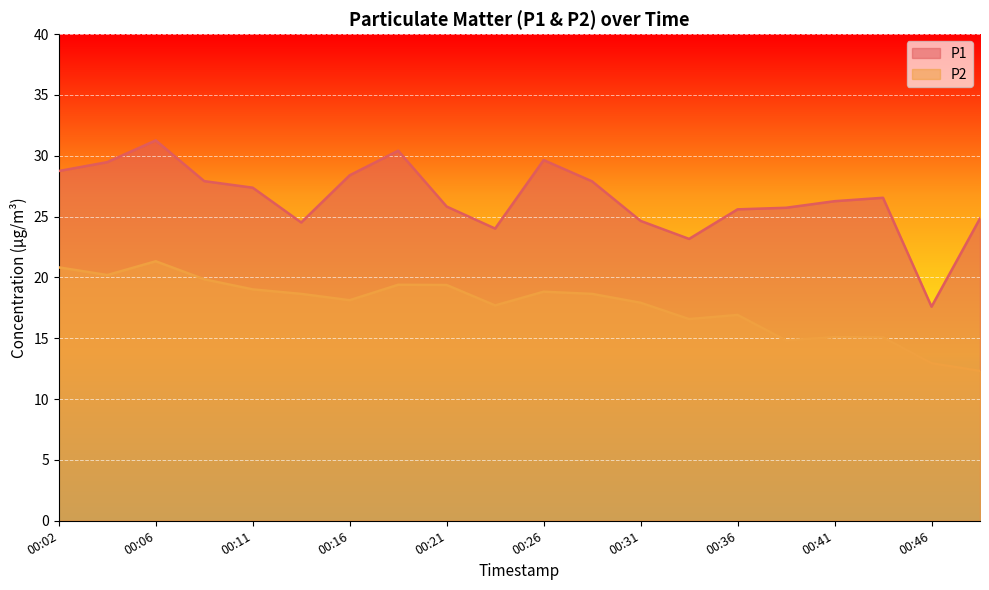

True or false: P2 has a value of 7.2 at 00:19.

False